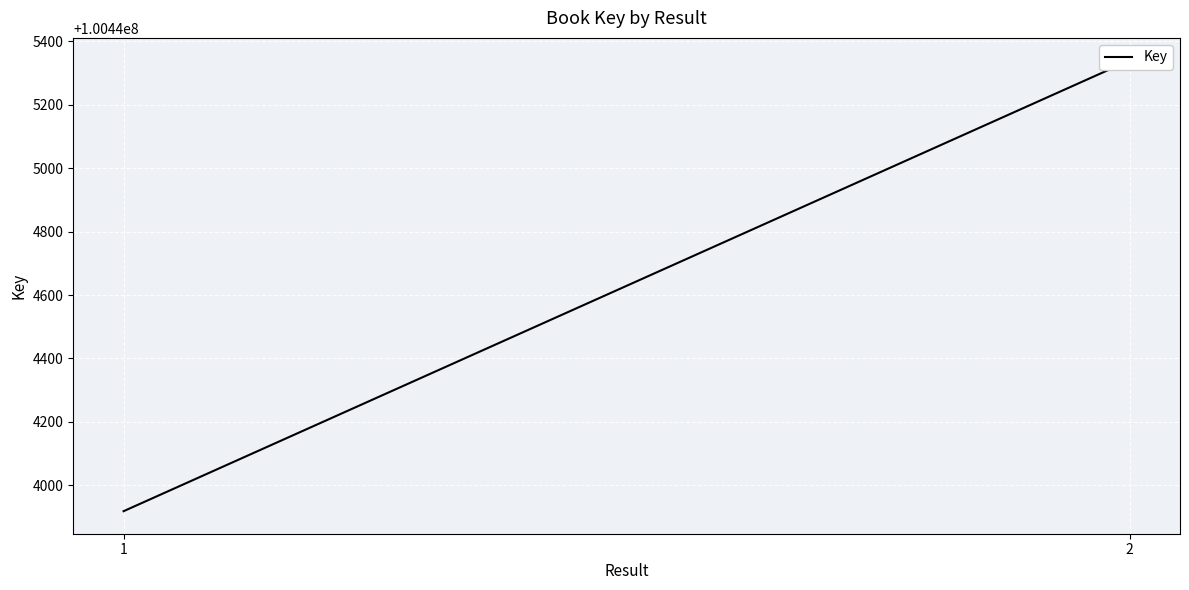

Is it true that the value at 1 is 100443919?

True